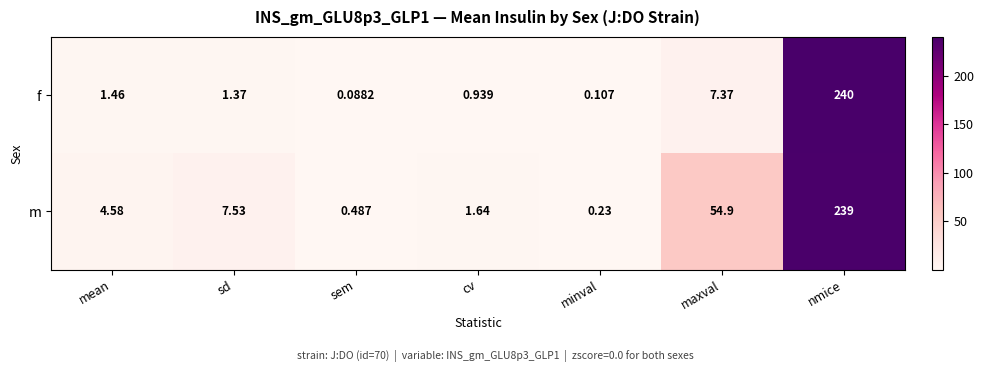

At which label does m reach its peak?

nmice